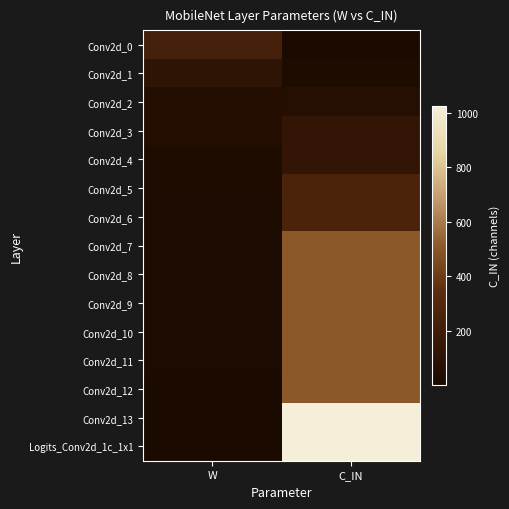

At which category is the sum across all series the highest?

C_IN